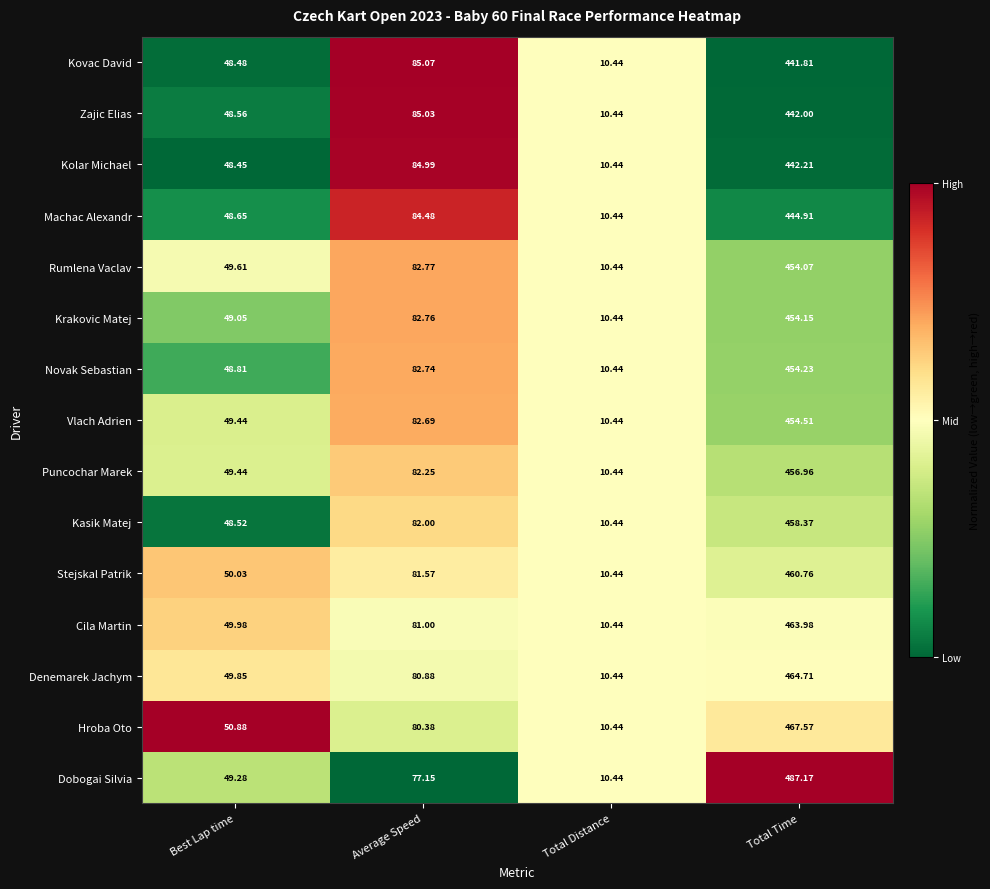

At which category is the sum across all series the highest?

Total Time